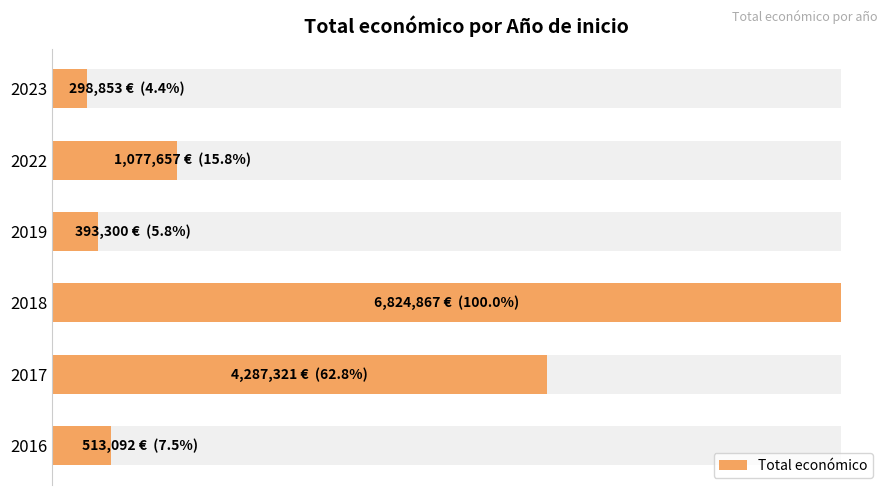

Reading right to left, extract all data points from this chart.

298853	1077657	393300	6824867	4287321	513092